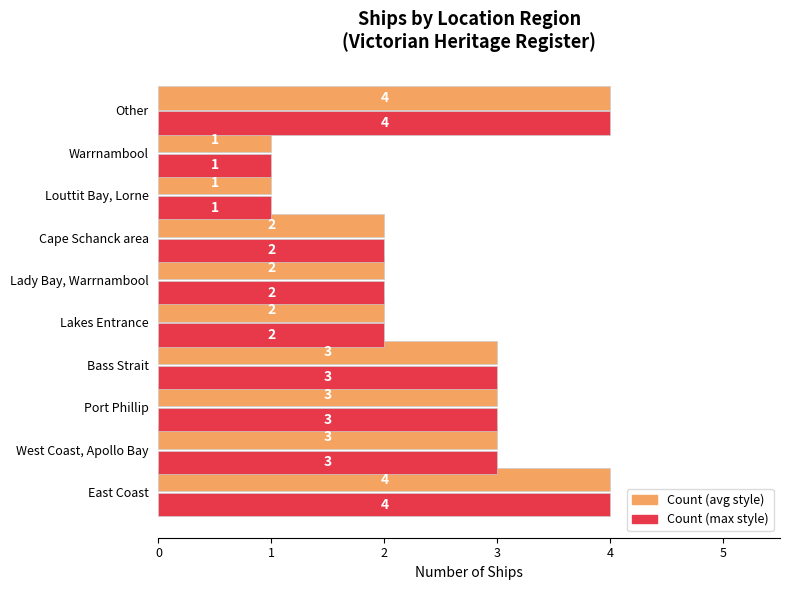

How many data points does each series have?

10